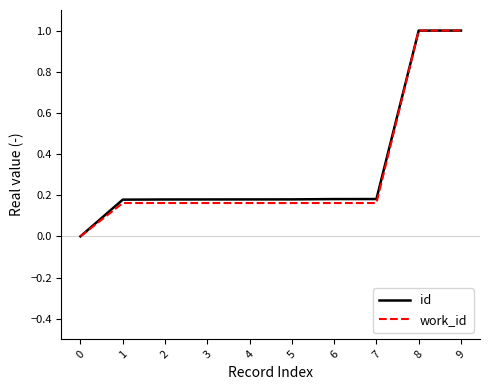

What is the total value across all series at 7?

0.3